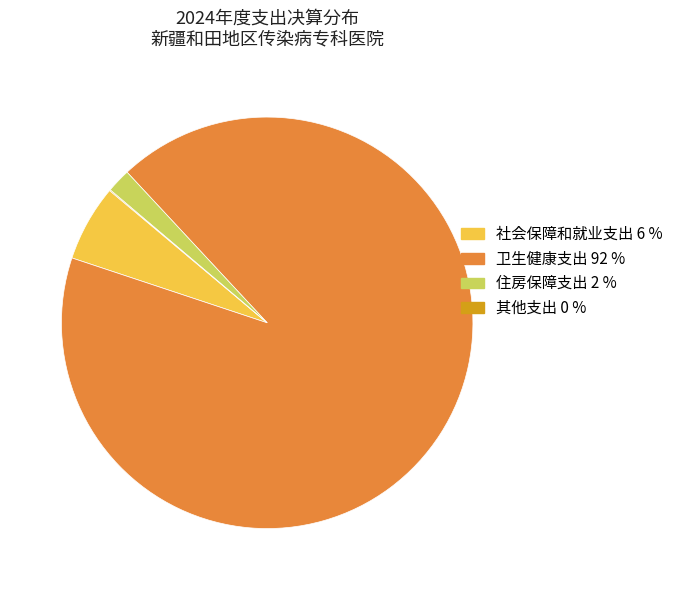

Approximately how many times larger is the value at 卫生健康支出 92 % compared to 社会保障和就业支出 6 %?

15.3